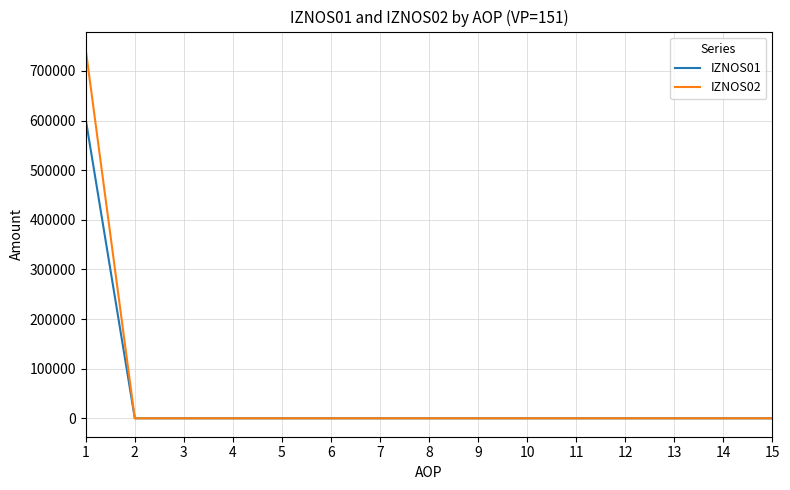

What is the highest value of the IZNOS01 series?

601735.5